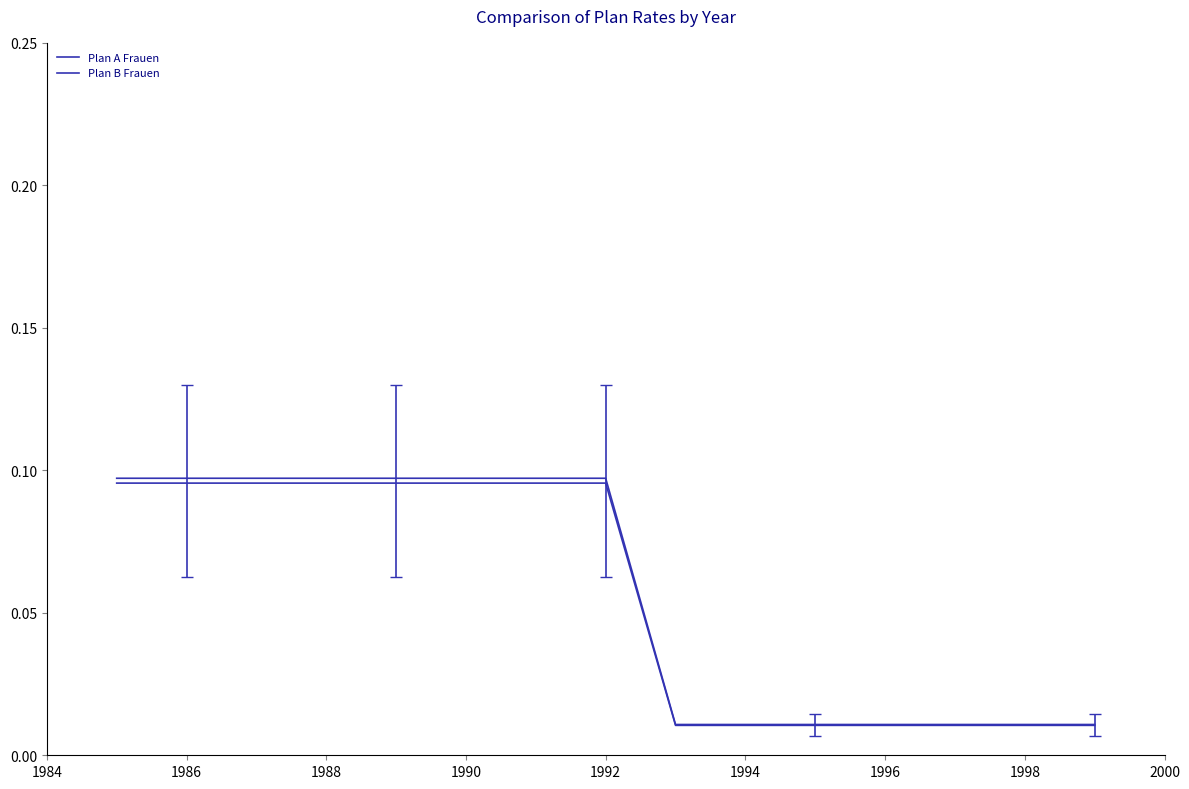

What is the difference between the maximum and second lowest values in the Plan A Frauen series?

0.1